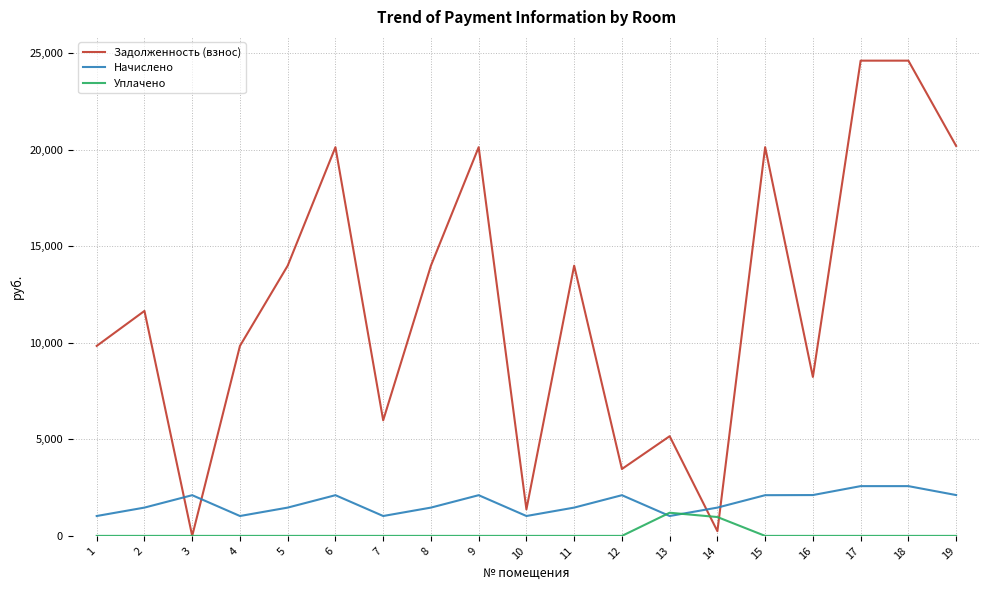

Rank the series by their maximum value, from lowest to highest.

Уплачено, Начислено, Задолженность (взнос)